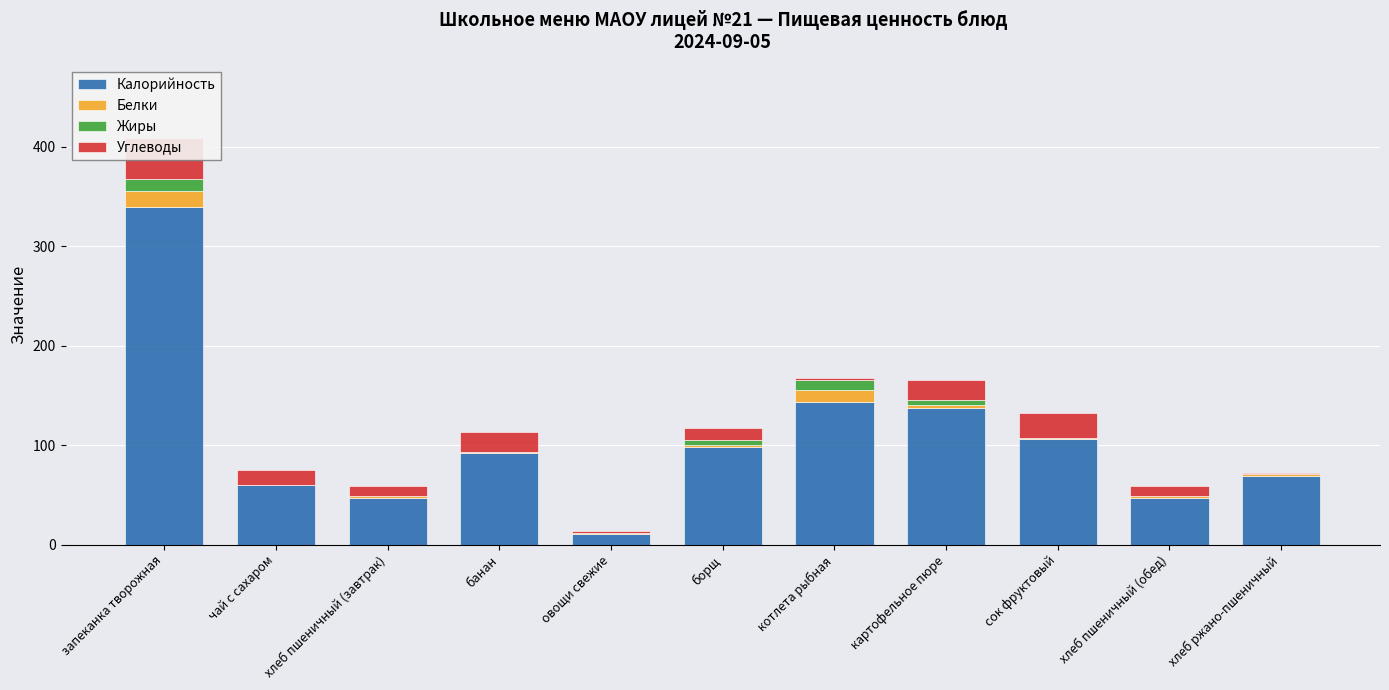

Is the value of Белки at картофельное пюре greater than the value of Углеводы at котлета рыбная?

Yes